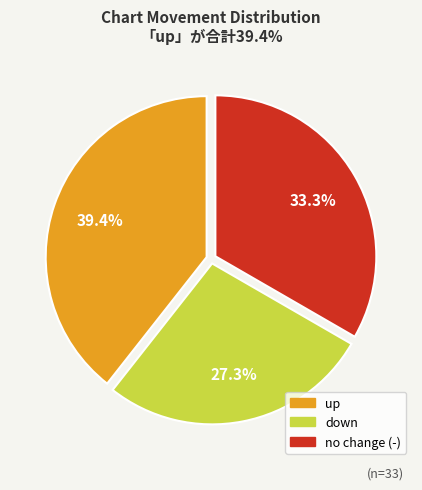

Does any single category account for the majority?

No